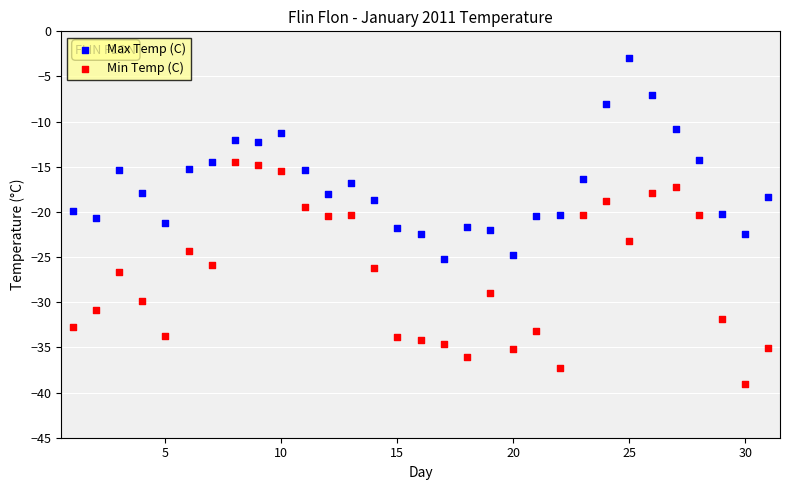

What are all the series names shown in the legend?

Max Temp (C), Min Temp (C)